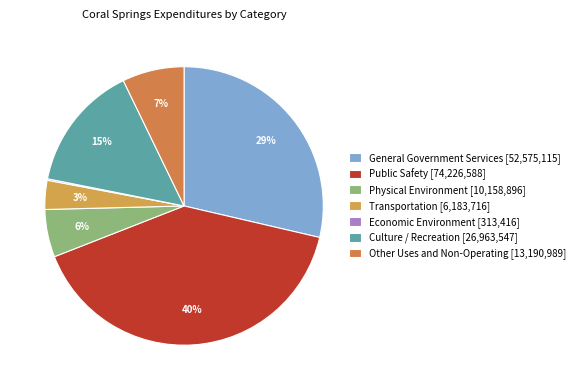

What is the ratio of the value at Public Safety to the value at Other Uses and Non-Operating?

5.6